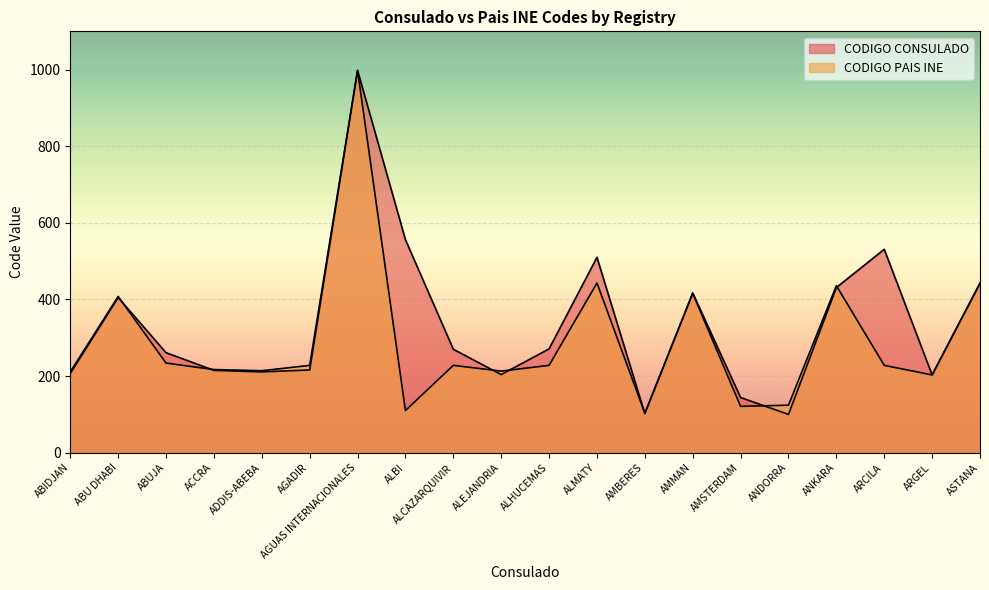

How many intersections are there between CODIGO PAIS INE and CODIGO CONSULADO?

8